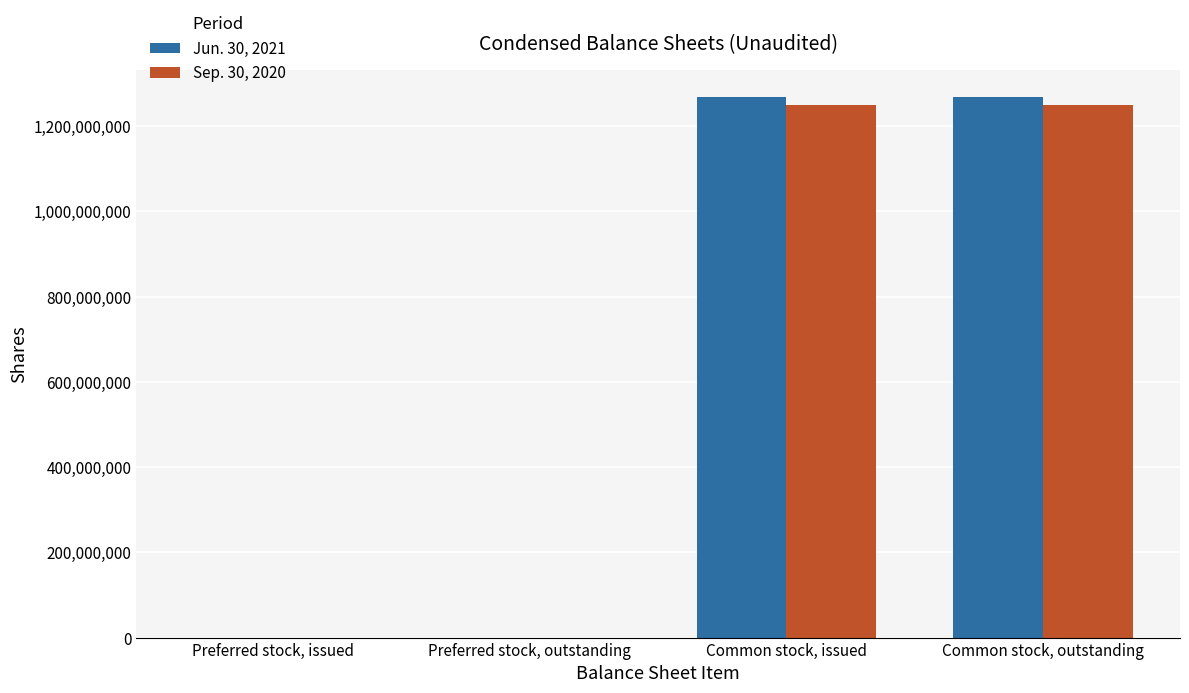

Count the number of data series in this chart.

2